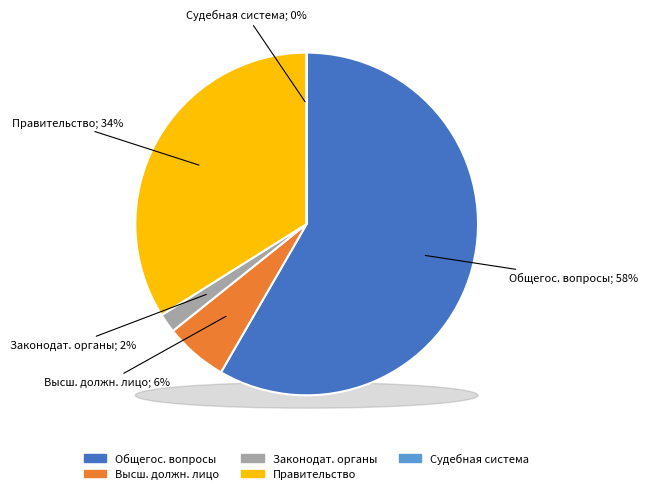

True or false: Судебная система accounts for 6% of the total.

False